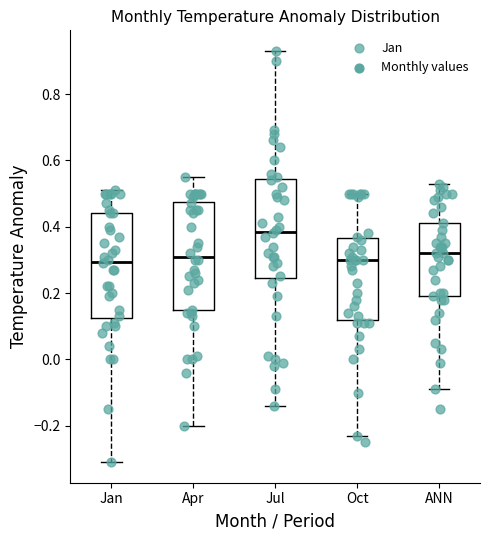

Reading left to right, transcribe this box plot: for each box, give where its median line is, the range the box spans, and where its two whiskers end, as read against the y-axis. The values are not printed on the chart, so give them approximately, as read against the axis.

Jan: median 0.30, box 0.12 to 0.44, whiskers -0.30 to 0.52
Apr: median 0.32, box 0.14 to 0.48, whiskers -0.20 to 0.56
Jul: median 0.38, box 0.24 to 0.54, whiskers -0.14 to 0.94
Oct: median 0.30, box 0.12 to 0.36, whiskers -0.22 to 0.50
ANN: median 0.32, box 0.20 to 0.42, whiskers -0.08 to 0.54